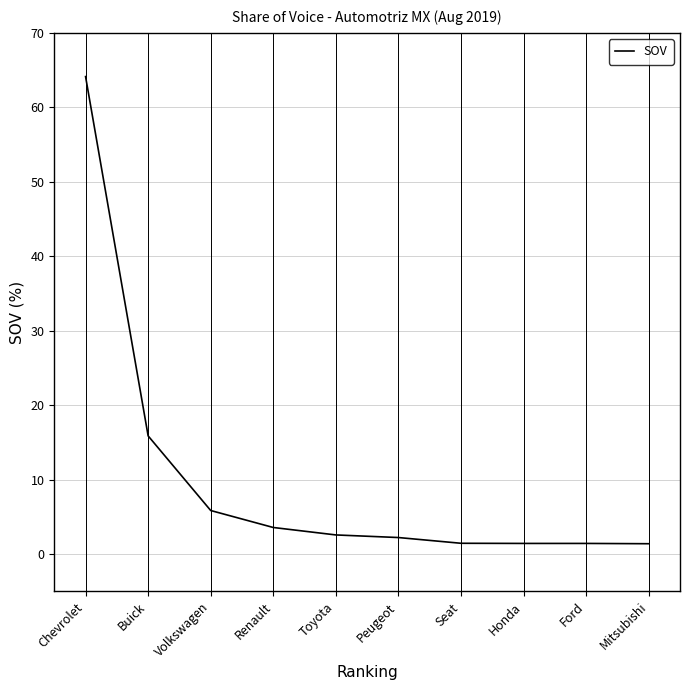

Count the number of data series in this chart.

1